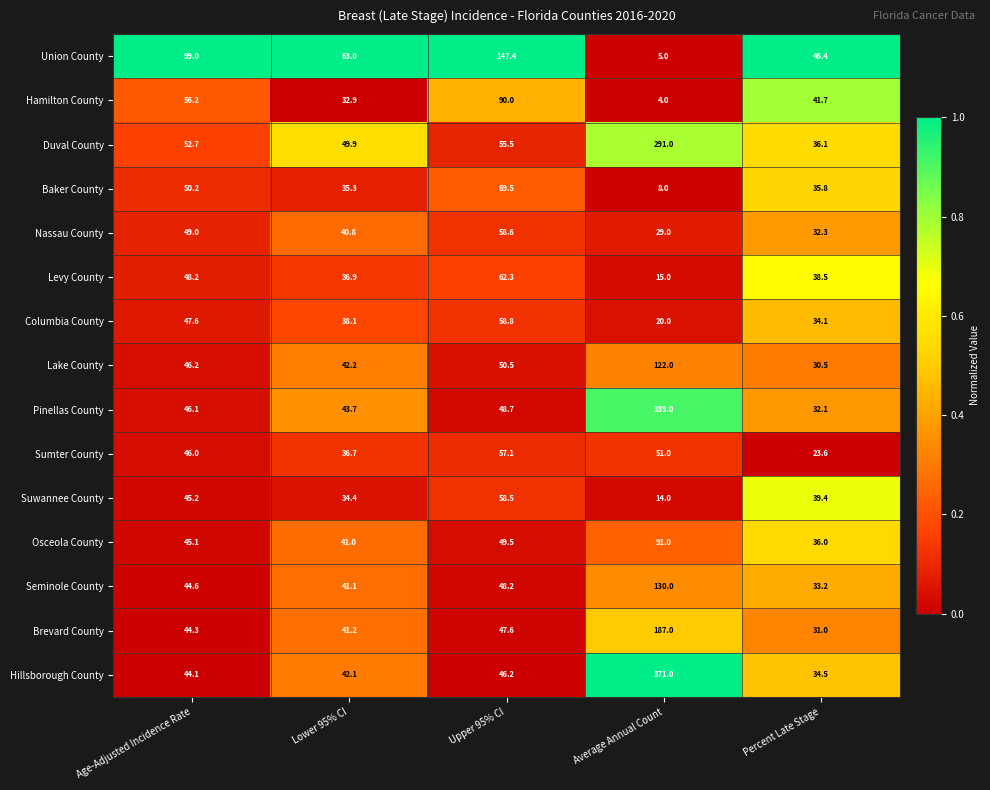

Which series has the largest total across all categories?

Hillsborough County